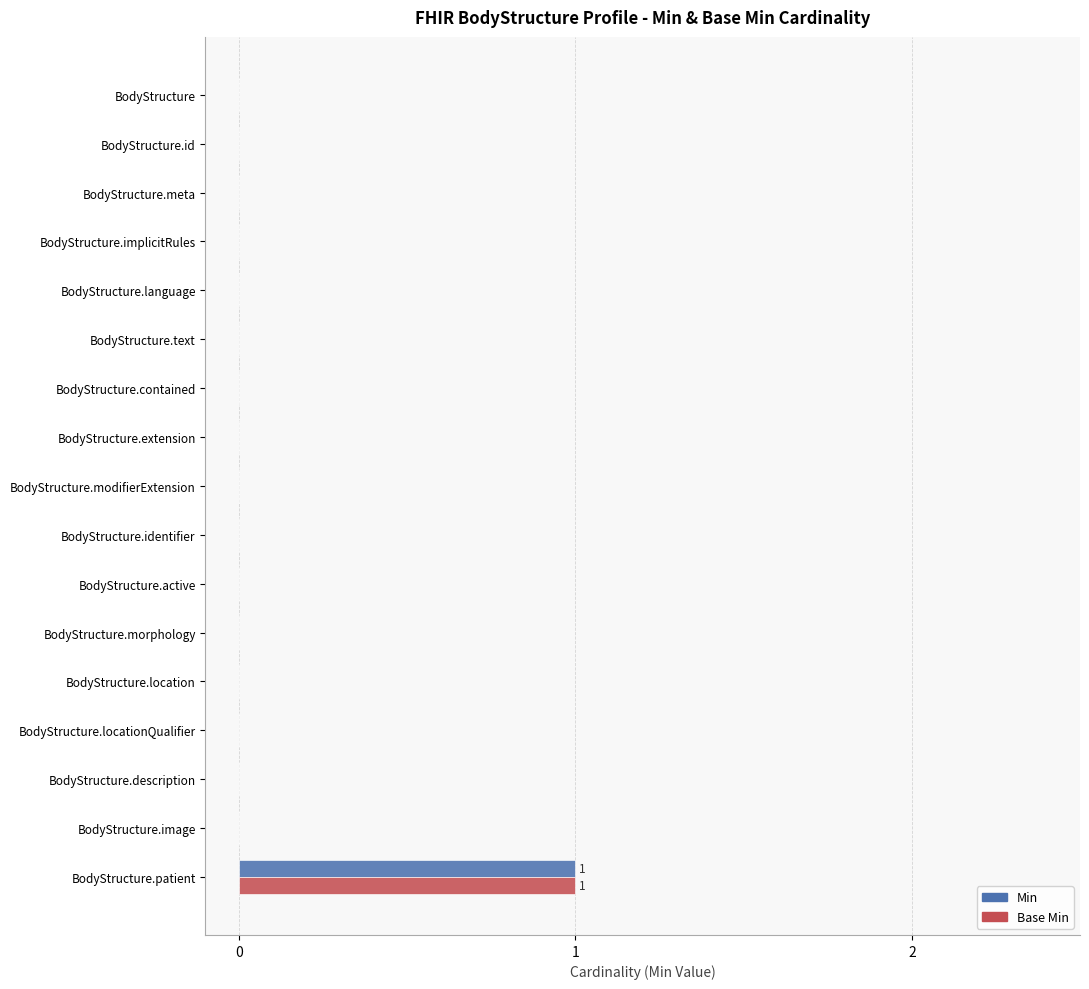

The value of Min at BodyStructure.implicitRules is 0. True or false?

True